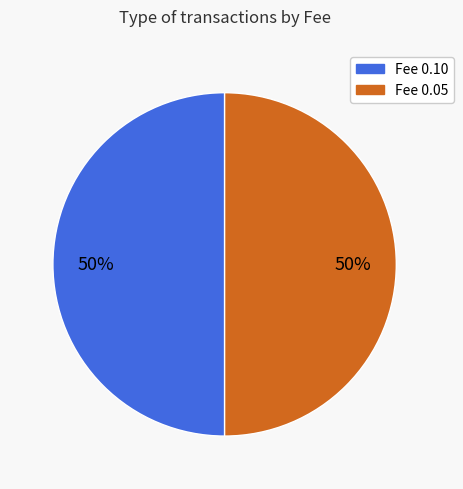

How many segments does this pie chart have?

2